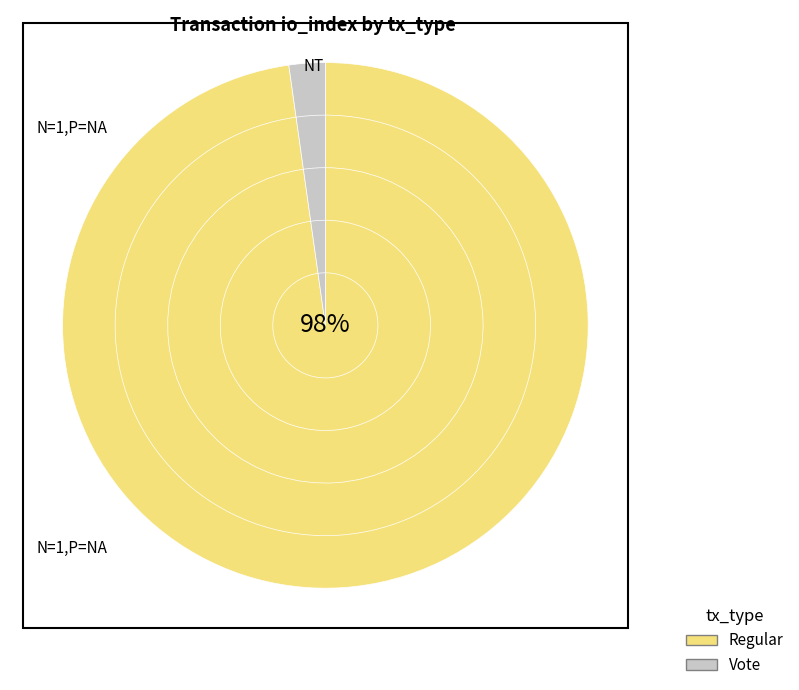

What is the change in value from Regular to Vote?

-86